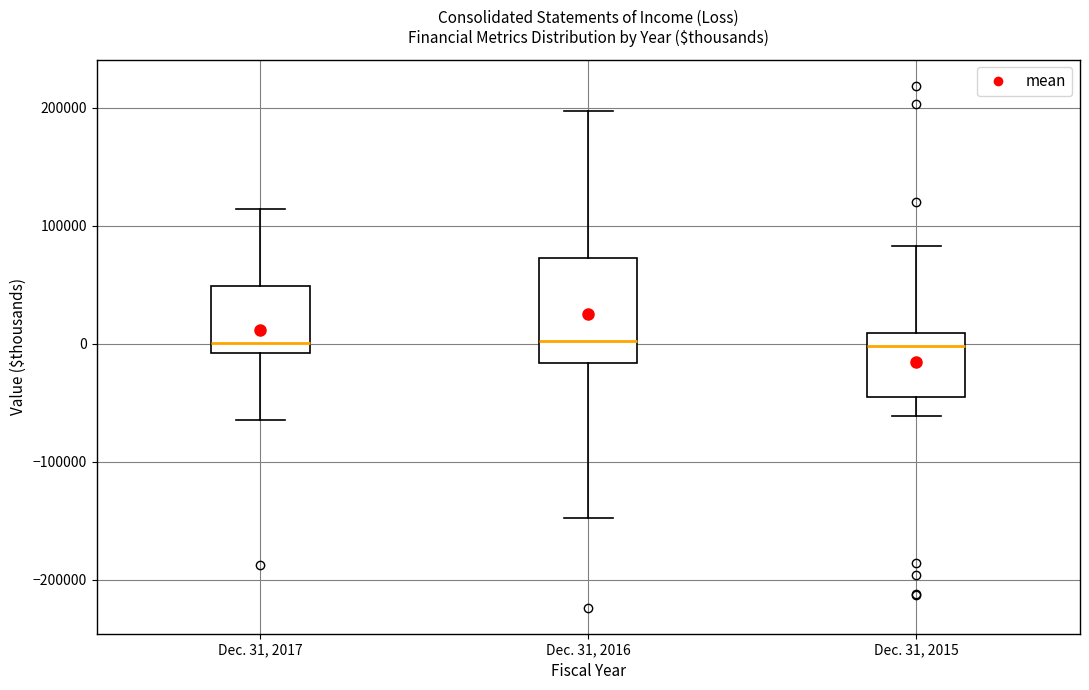

Reading left to right, transcribe this box plot: for each box, give where its median line is, the range the box spans, and where its two whiskers end, as read against the y-axis. The values are not printed on the chart, so give them approximately, as read against the axis.

Dec. 31, 2017: median 0, box -10000 to 50000, whiskers -70000 to 110000
Dec. 31, 2016: median 0, box -20000 to 70000, whiskers -150000 to 200000
Dec. 31, 2015: median 0, box -50000 to 10000, whiskers -60000 to 80000